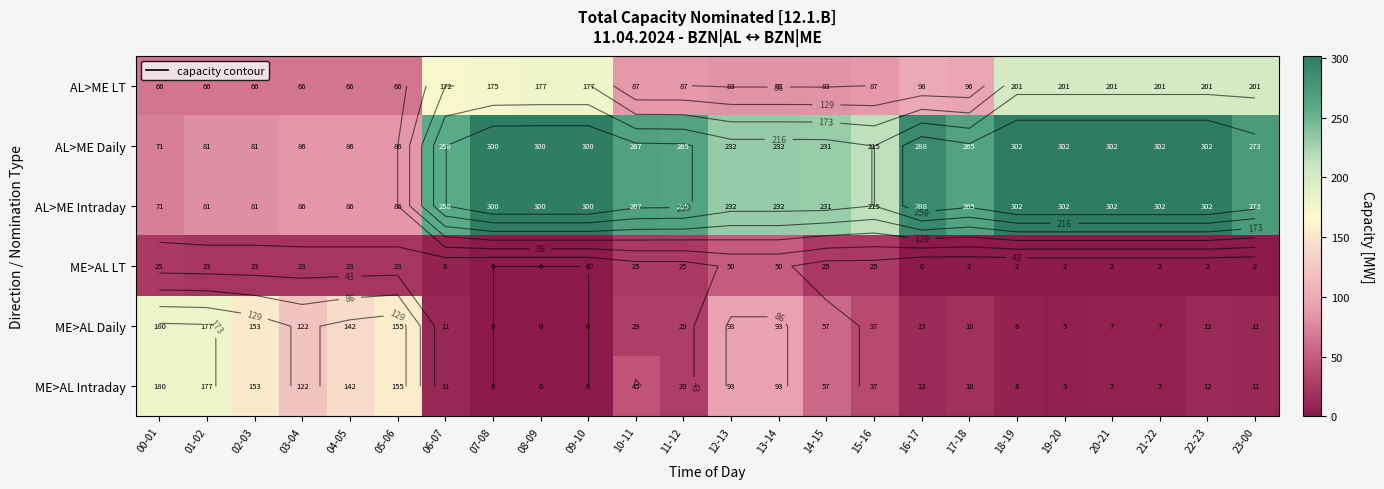

What is the sum of all AL>ME LT values?

3007